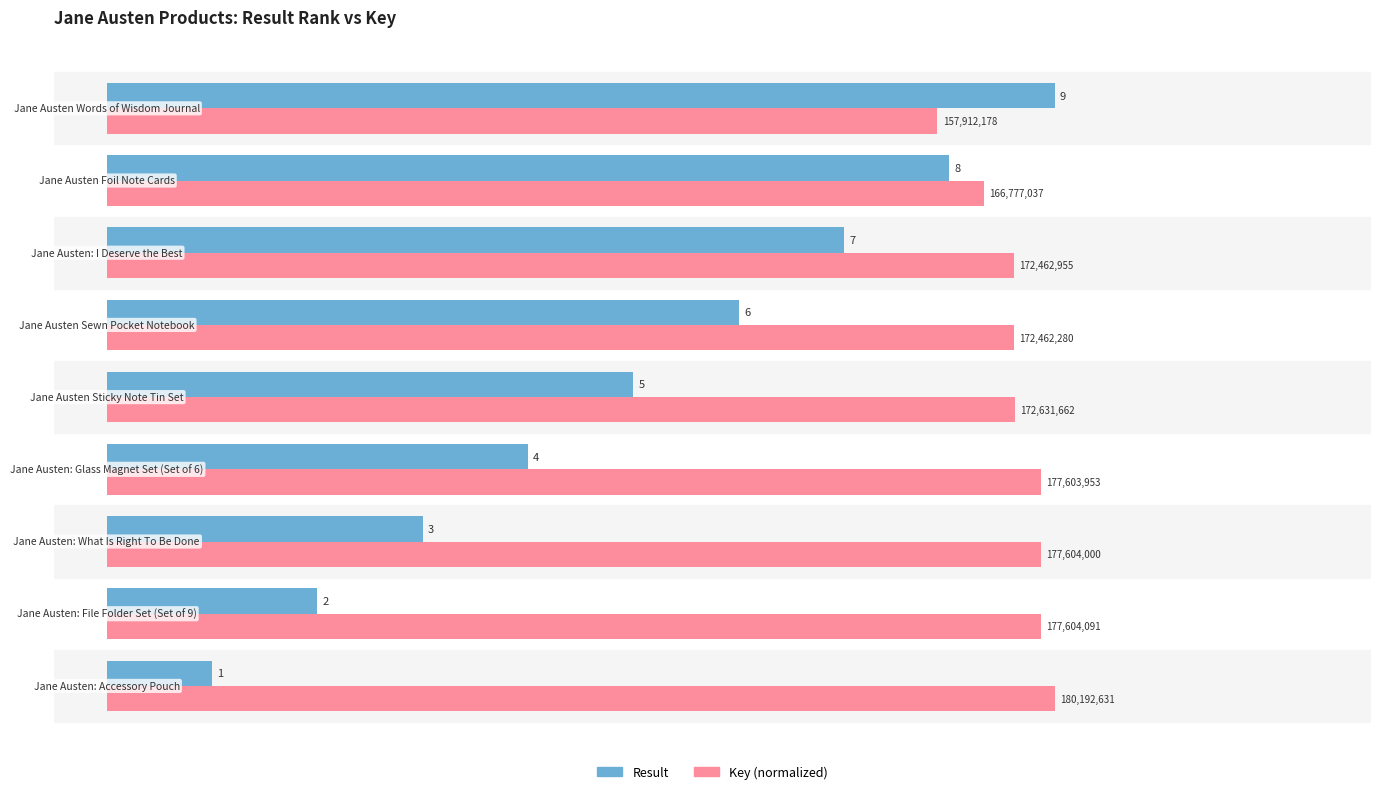

How many categories are shown in the chart?

9